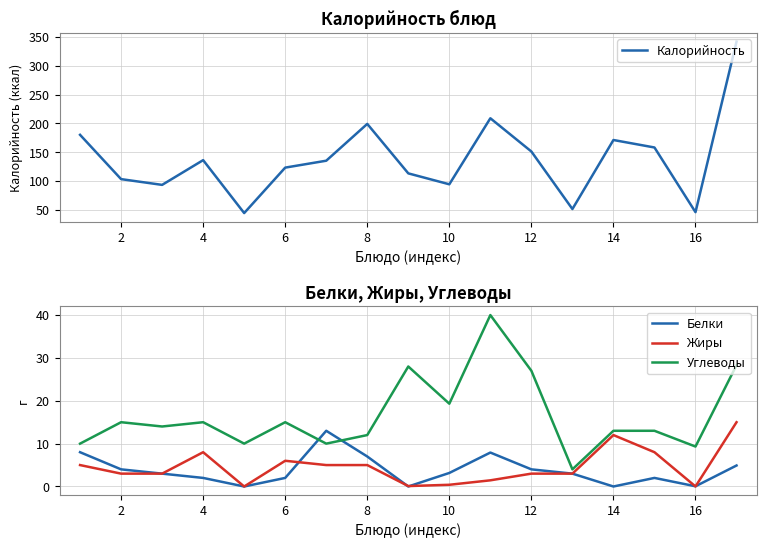

Rank the series at 10 from highest to lowest value.

Калорийность, Углеводы, Жиры, Белки